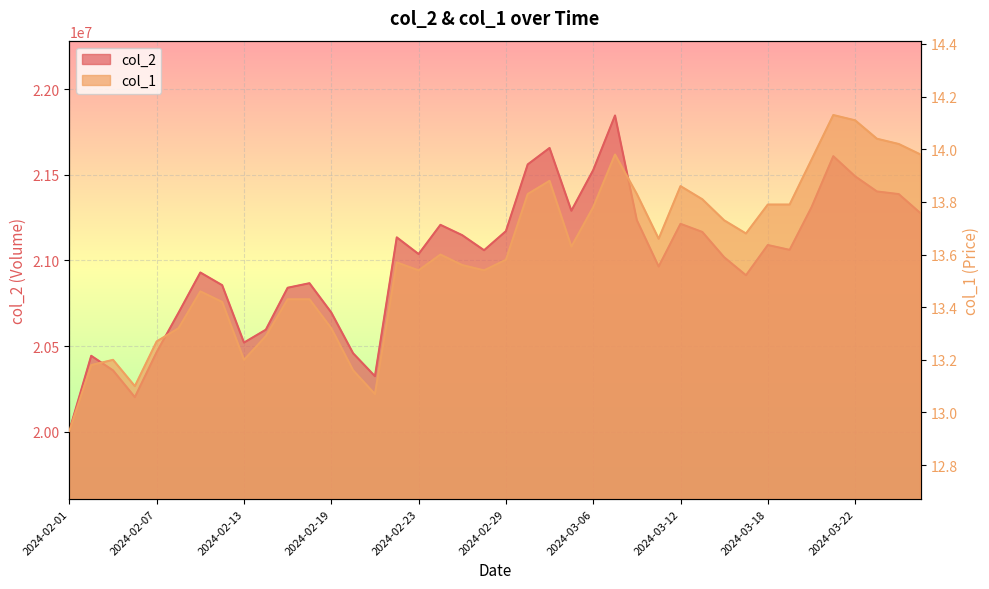

True or false: col_2 and col_1 intersect in this chart.

False